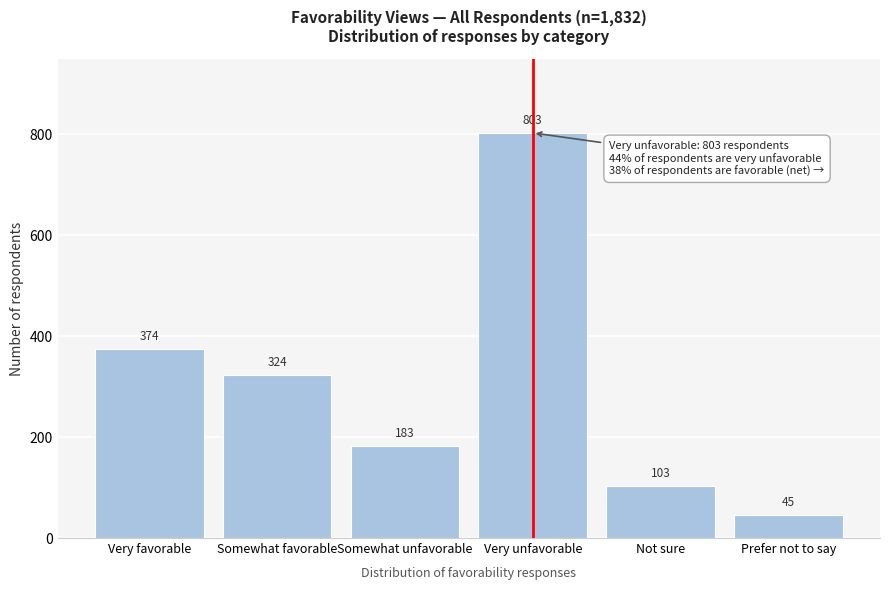

Reading left to right, transcribe all the data shown in this chart.

374	324	183	803	103	45